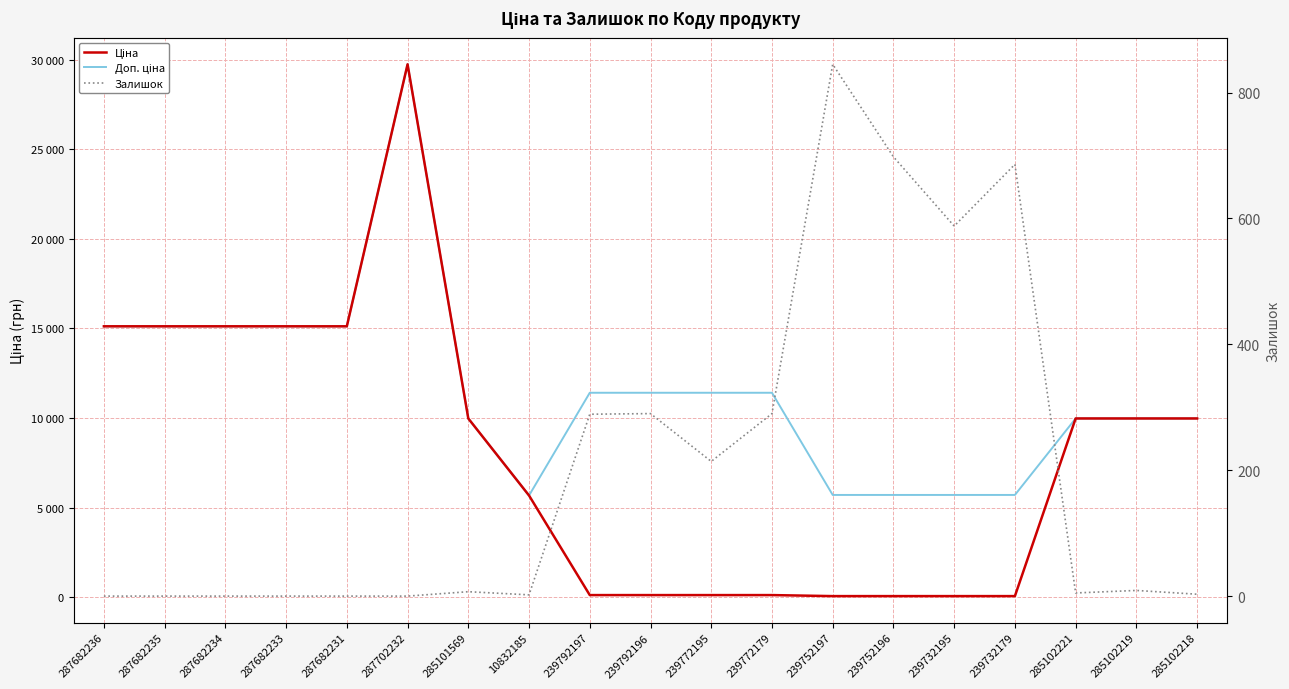

Is the value of Доп. ціна at 287682234 greater than the value of Ціна at 239732195?

Yes